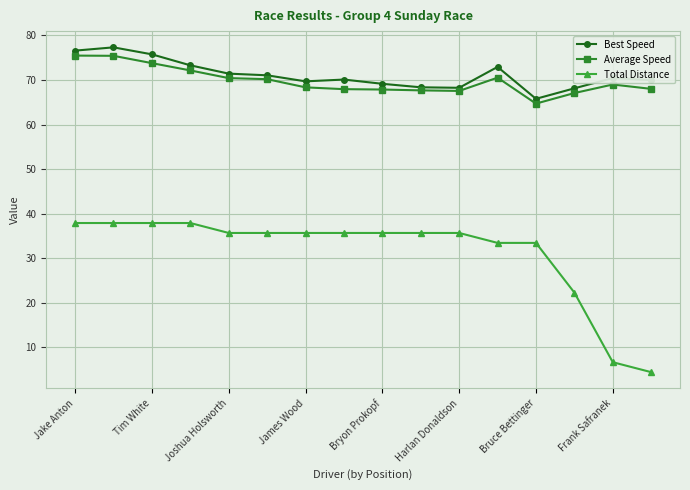

What is the value of the Average Speed point at the 13th from the left?

64.7